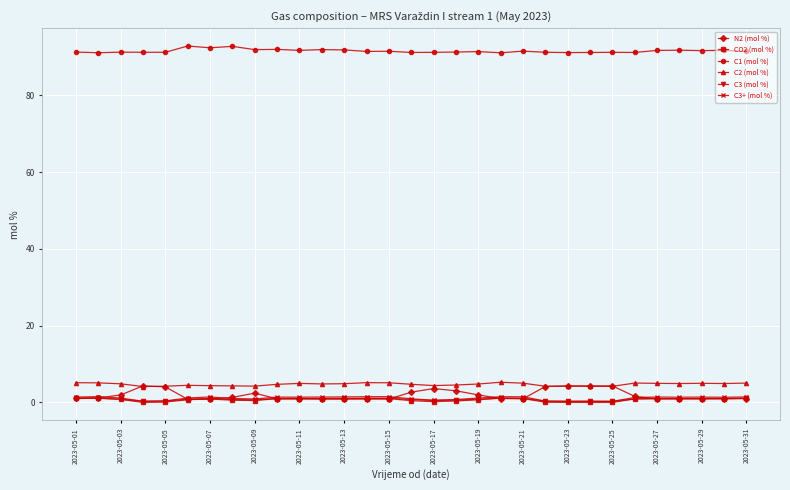

What are all the series names shown in the legend?

N2 (mol %), CO2 (mol %), C1 (mol %), C2 (mol %), C3 (mol %), C3+ (mol %)